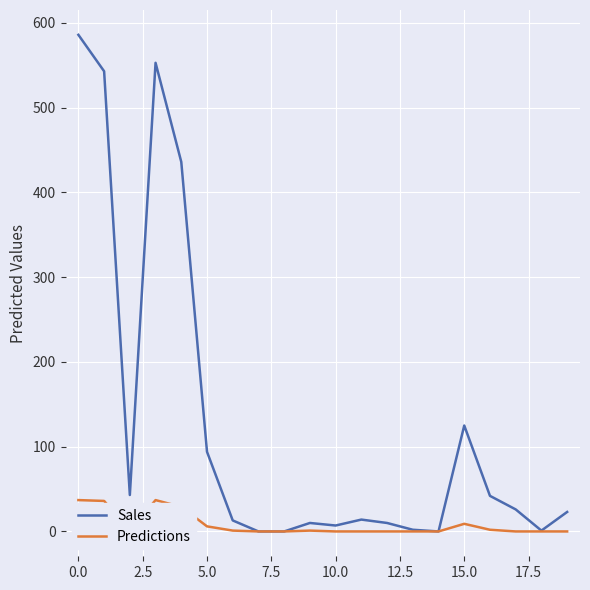

What is the greatest value displayed?

586